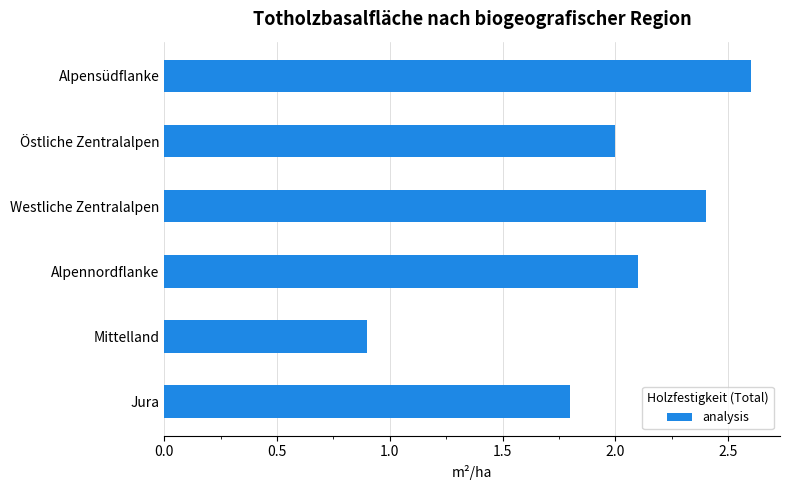

List the labels in order of value, largest first.

Alpensüdflanke, Westliche Zentralalpen, Alpennordflanke, Östliche Zentralalpen, Jura, Mittelland